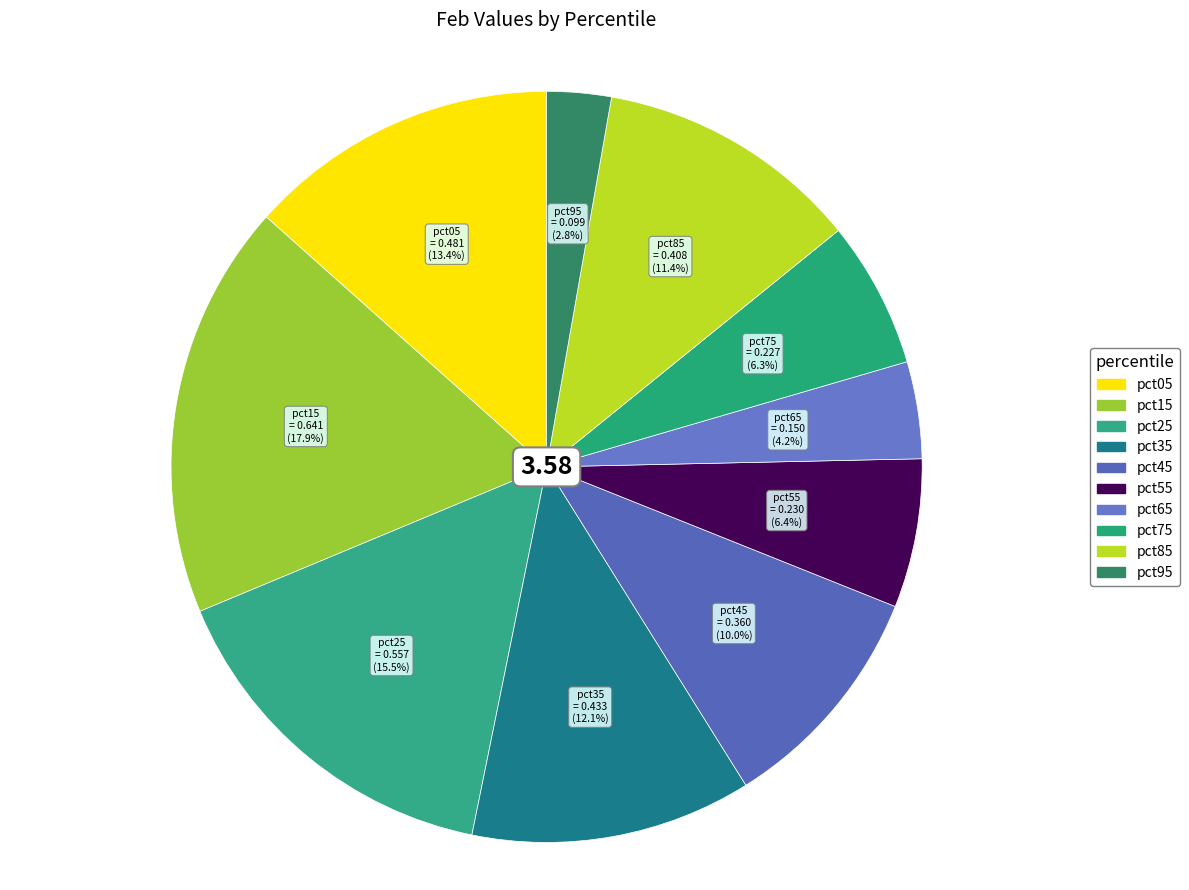

True or false: pct45 accounts for 1% of the total.

False